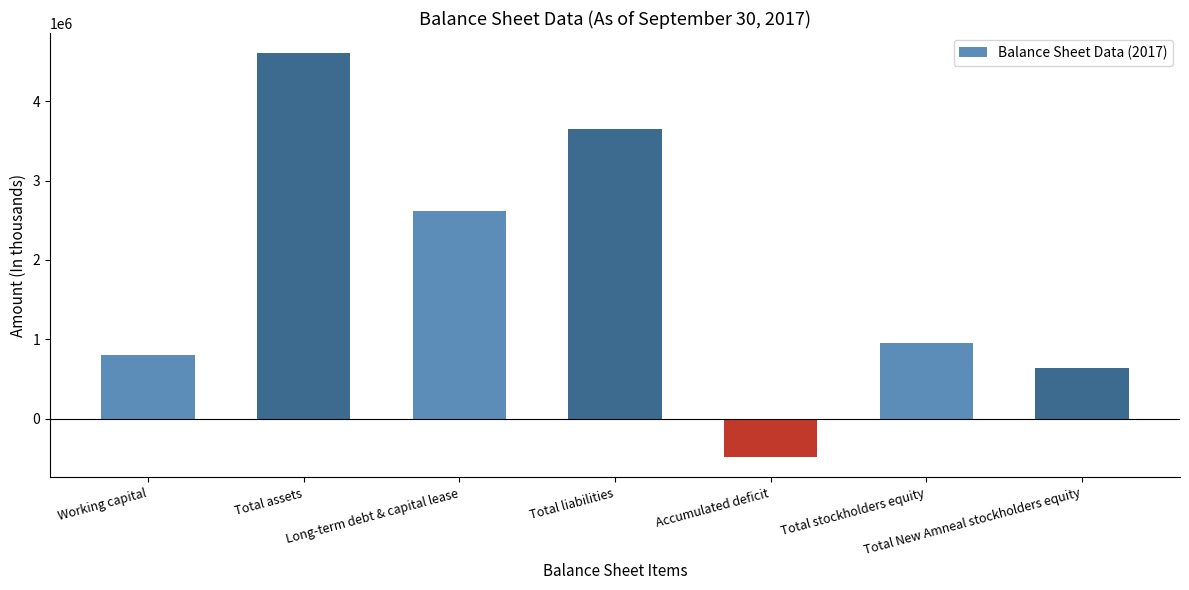

Reading right to left, transcribe all the data shown in this chart.

643030	958816	-480822	3643132	2614754	4601948	804764